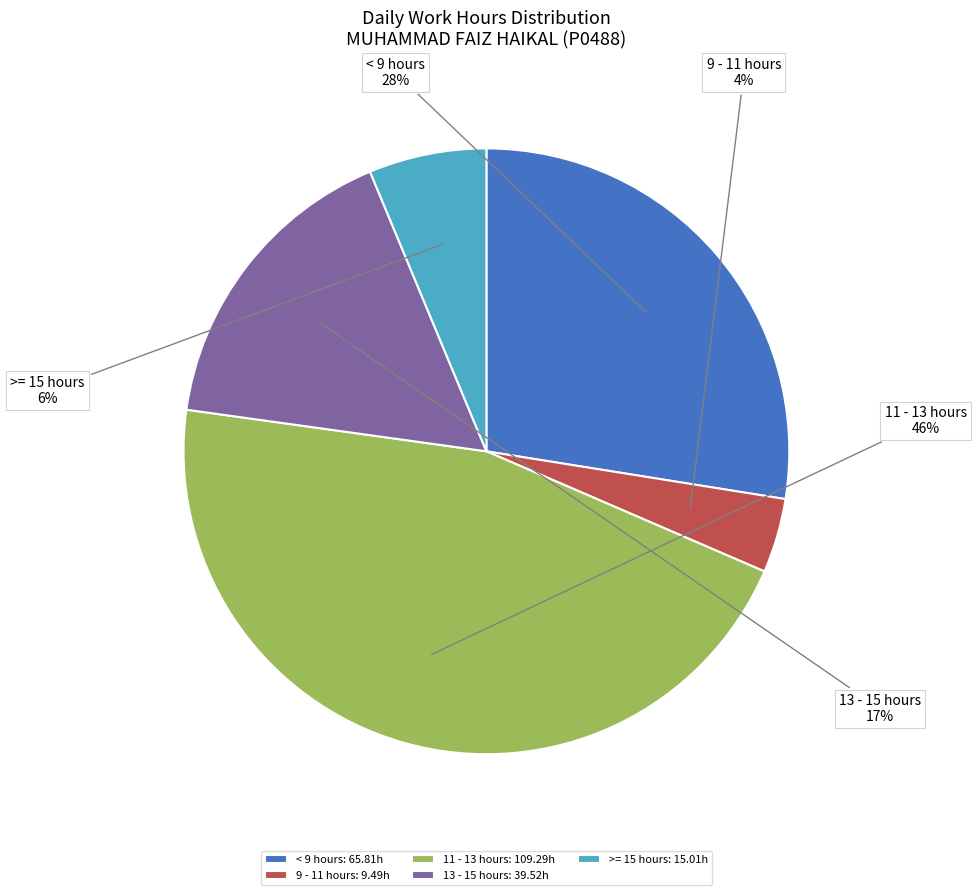

To the nearest percent, what is the average slice percentage?

20%